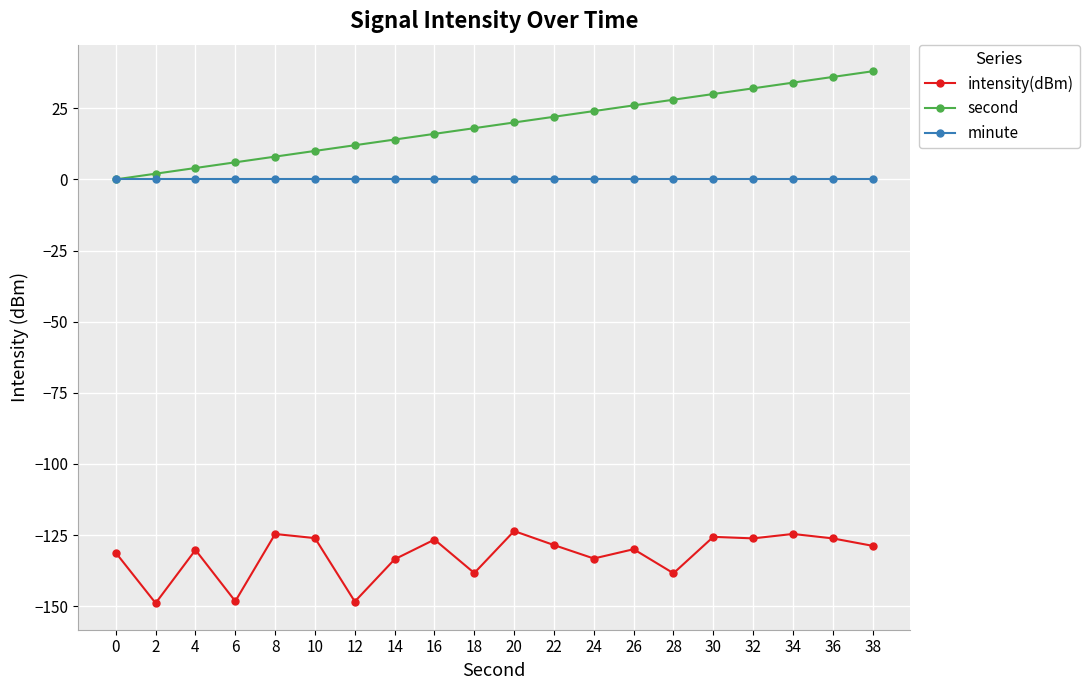

What is the lowest value of the intensity(dBm) series?

-148.9